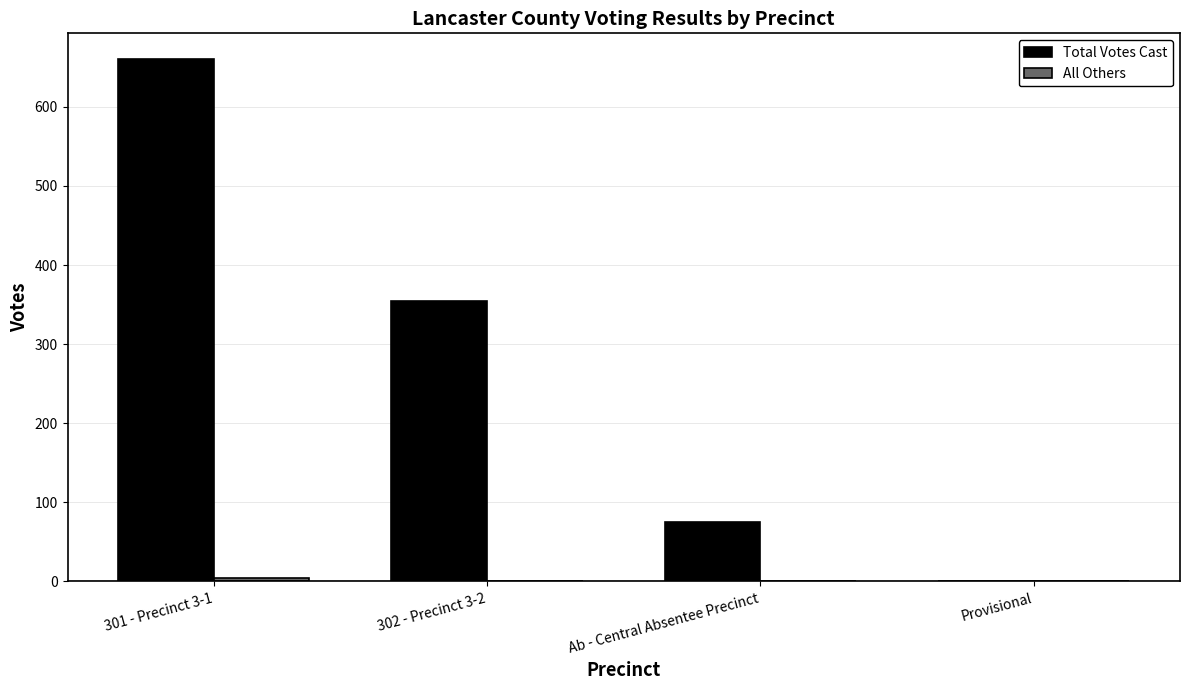

What is the total value across all series at 302 - Precinct 3-2?

355